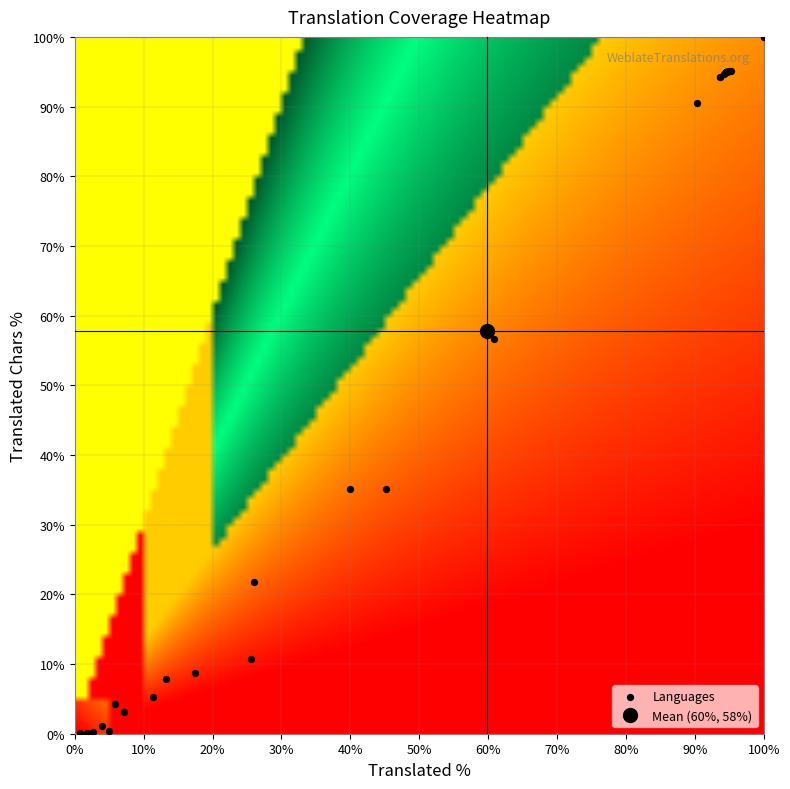

What Y value in the scatter plot is closest to 50?

56.6